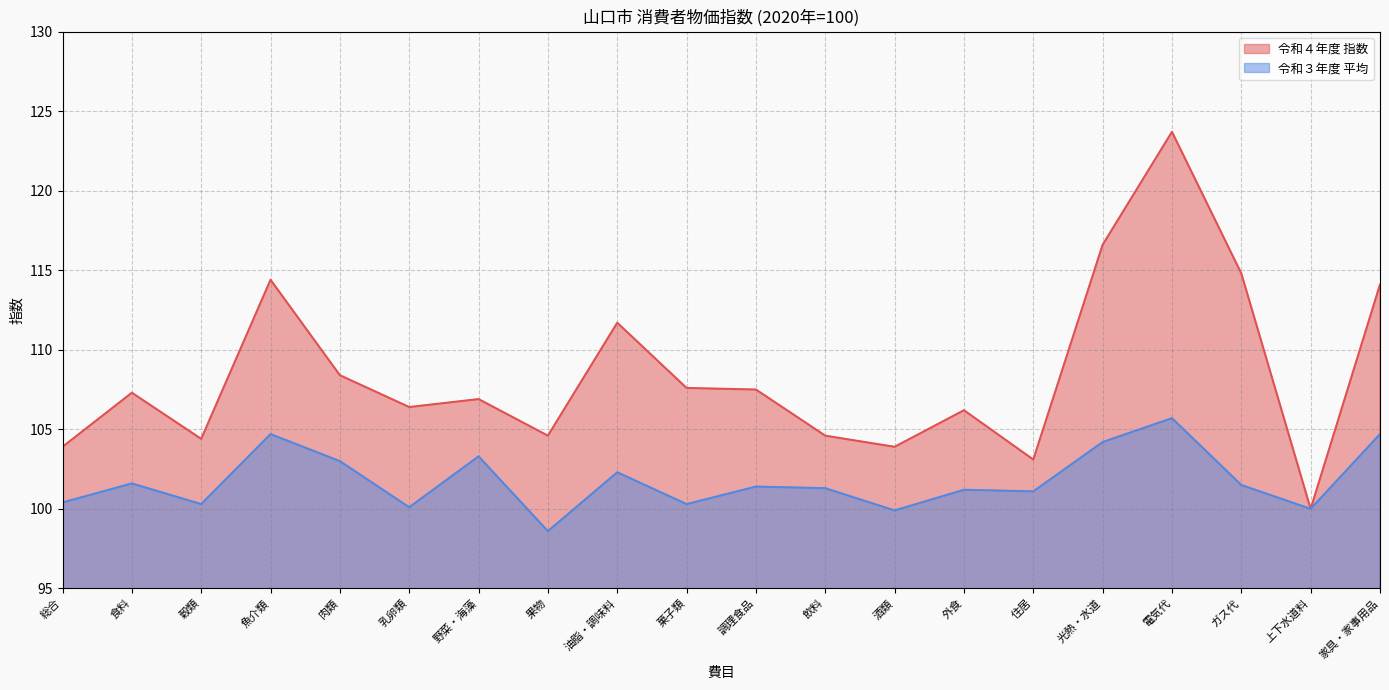

Which category has the highest value in the 令和４年度 指数 series?

電気代